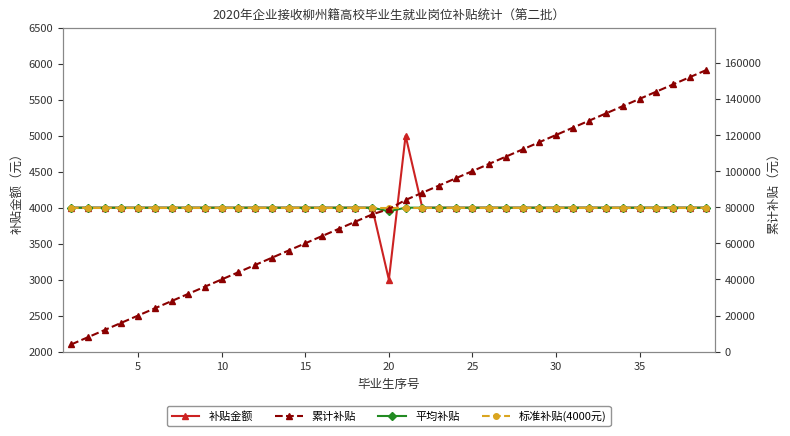

What value does the 标准补贴(4000元) series have at 30?

4000